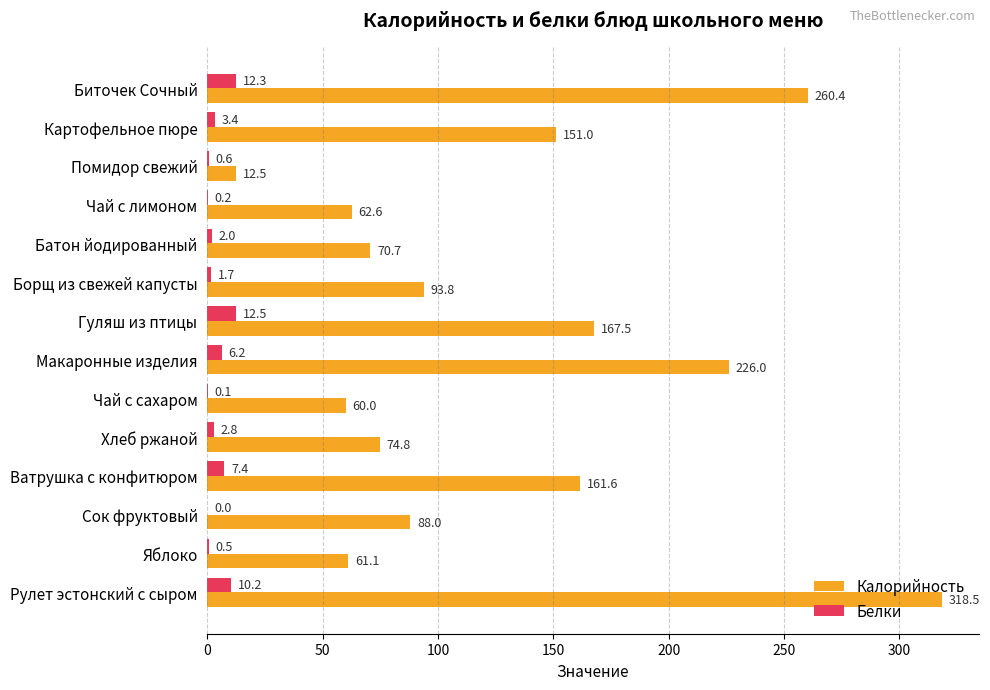

How many distinct data groups are displayed?

2